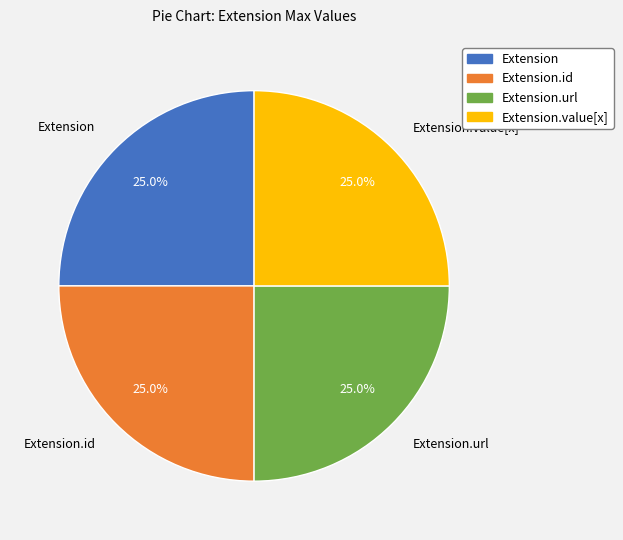

What is the ratio of the value at Extension.value[x] to the value at Extension.url?

1.0